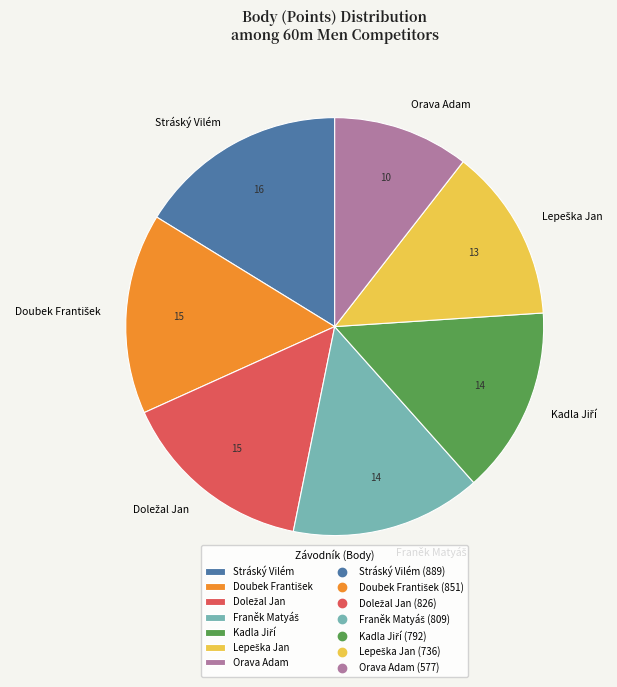

True or false: Orava Adam accounts for 19% of the total.

False